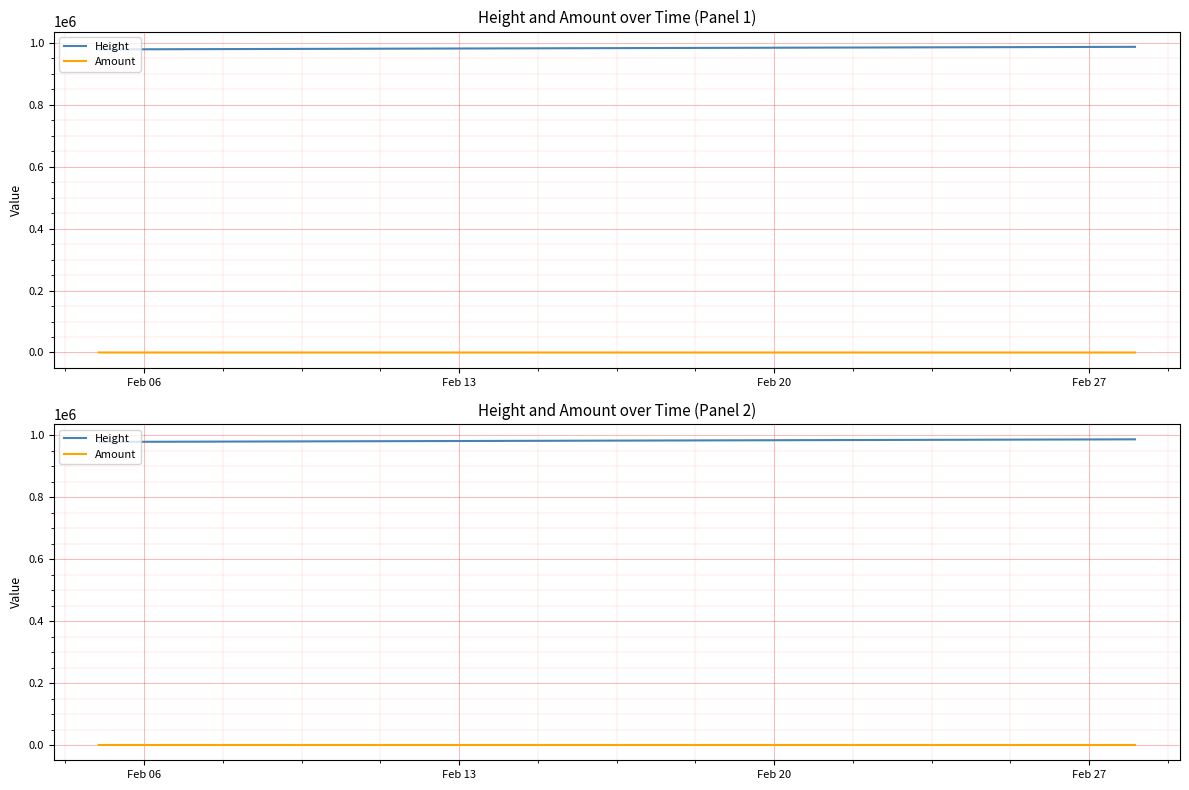

What is the spread (max minus min) of values at Feb 13?

979272.0